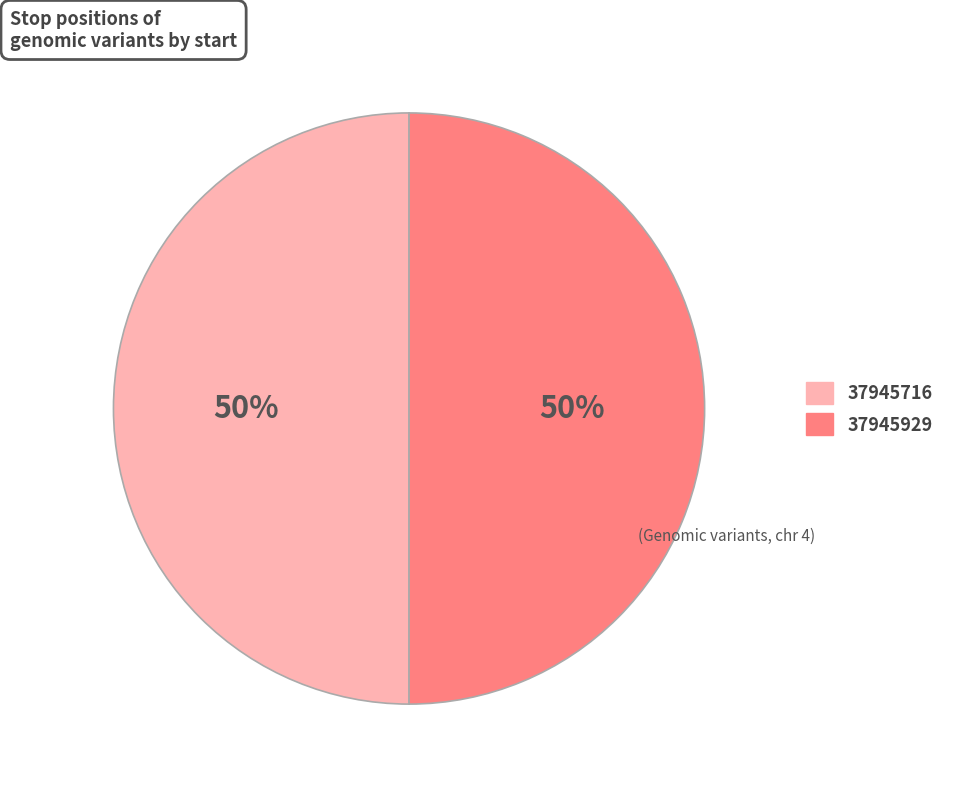

The 37945716 slice represents 50% of the pie. True or false?

True